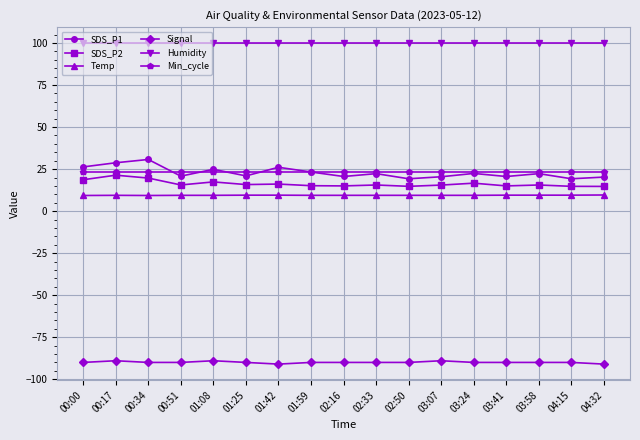

What is the sum of the Temp values at 00:00 and 00:34?

18.6